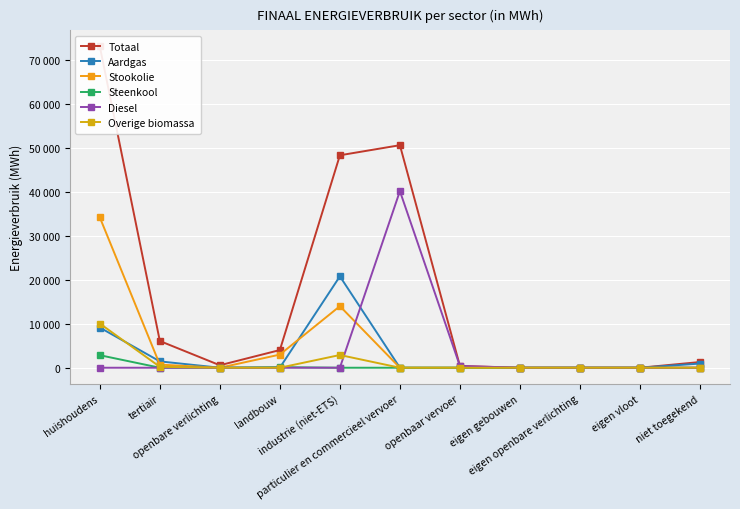

True or false: Overige biomassa has more than 0 points higher than both neighbors.

True